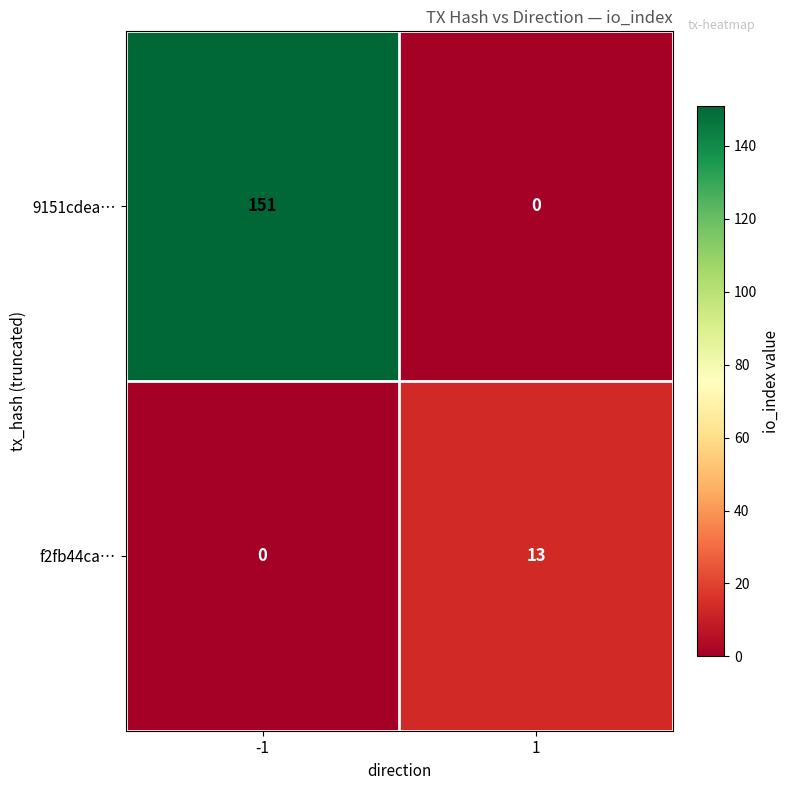

At which category is the sum across all series the highest?

-1